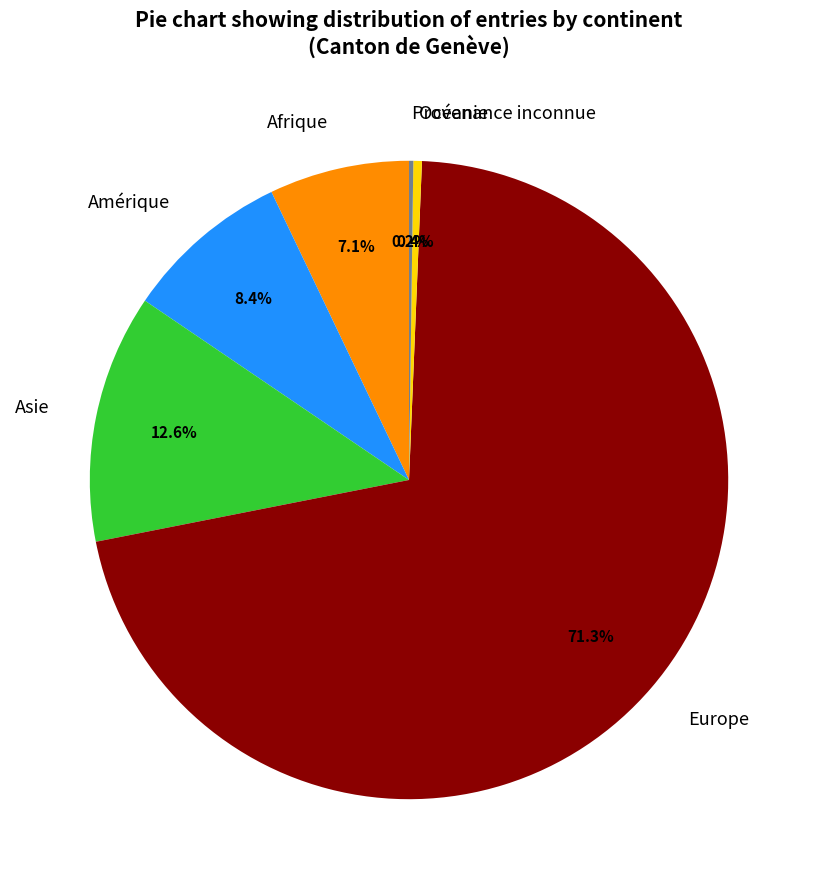

Which slice is the largest?

Europe